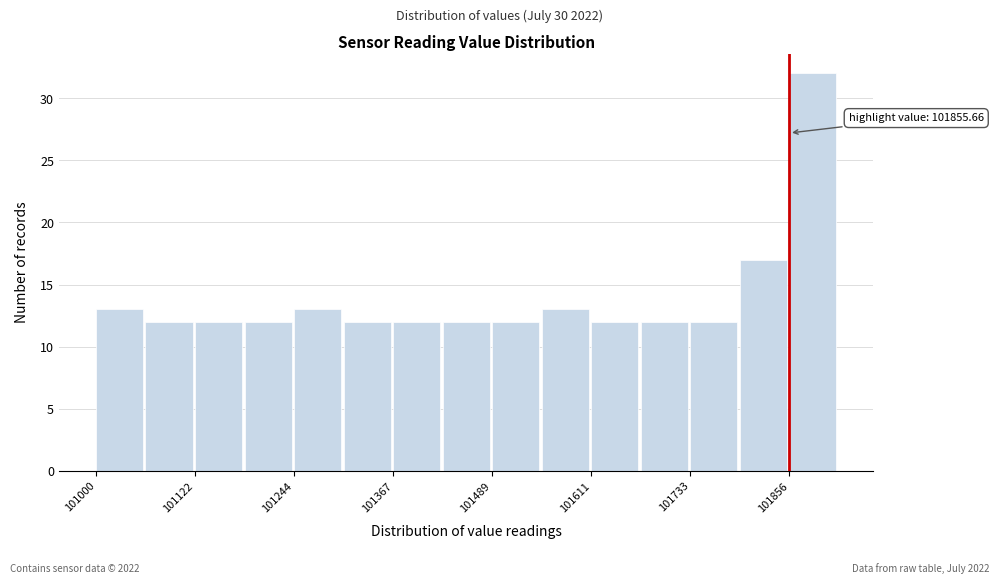

Around what value on the x-axis is the tallest bar? Give the approximate position of its centre, as read against the axis.

101880